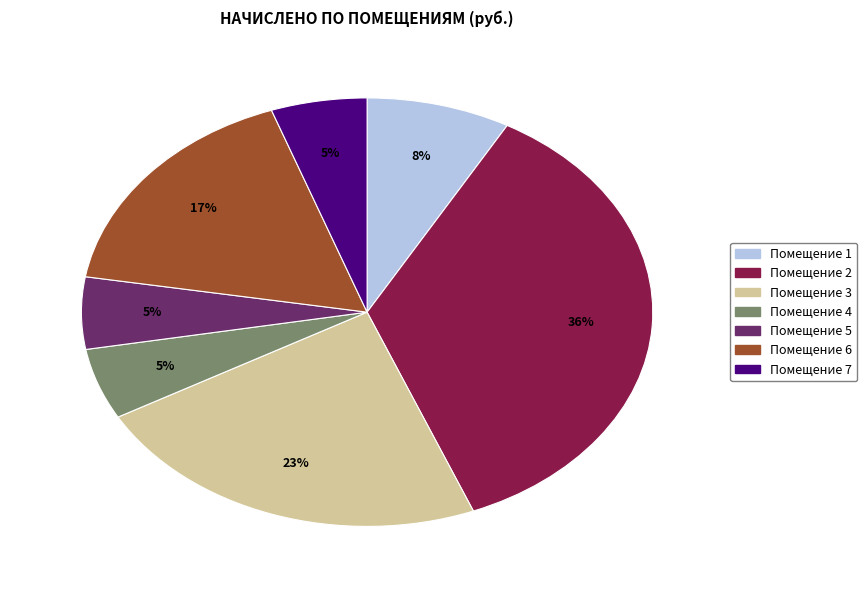

Is there a majority slice in this chart?

No